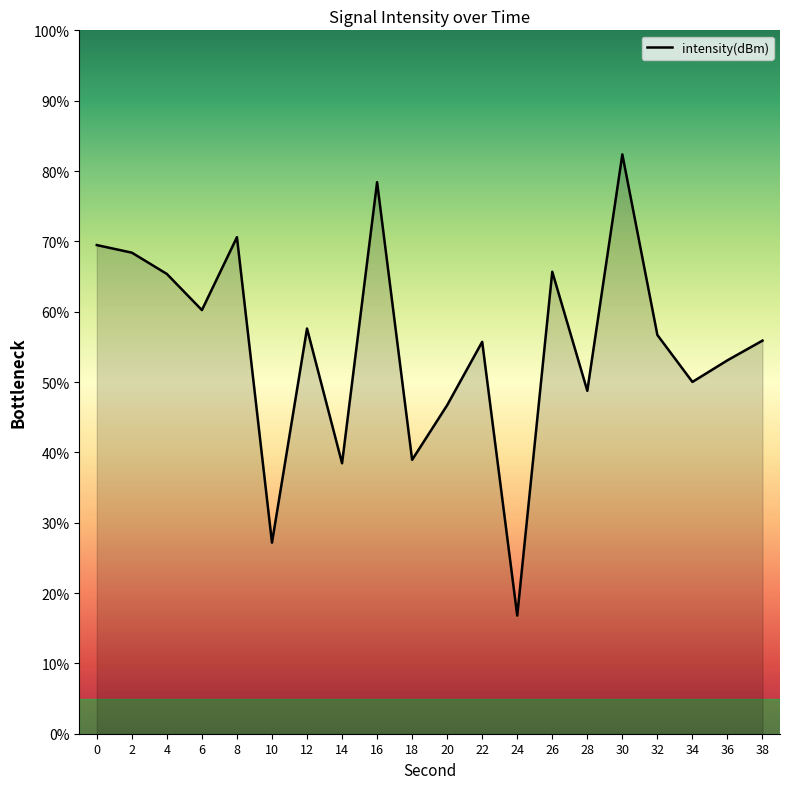

What is the difference between the maximum and minimum values?

65.6